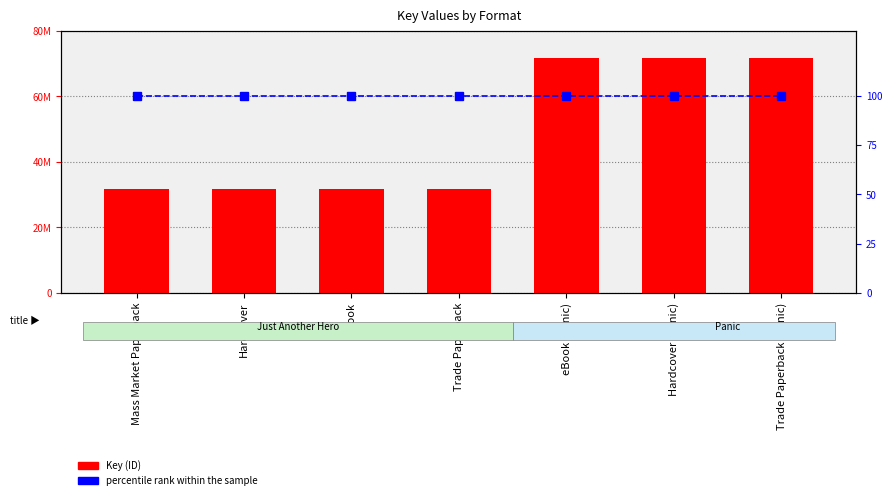

What is the sum of all Key (ID) values?

341847242